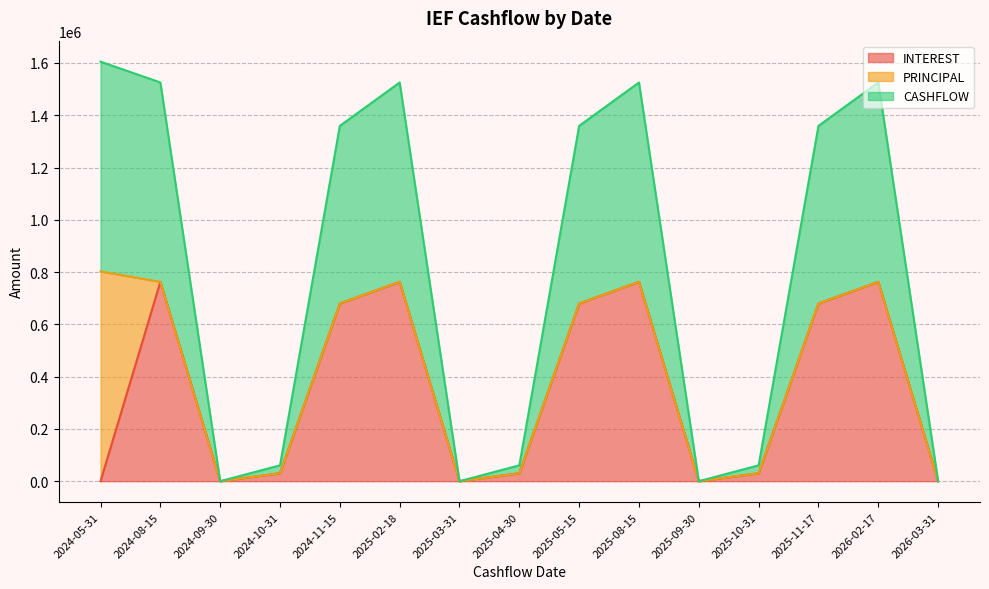

The value of INTEREST at 2024-05-31 is -387993.6. True or false?

False